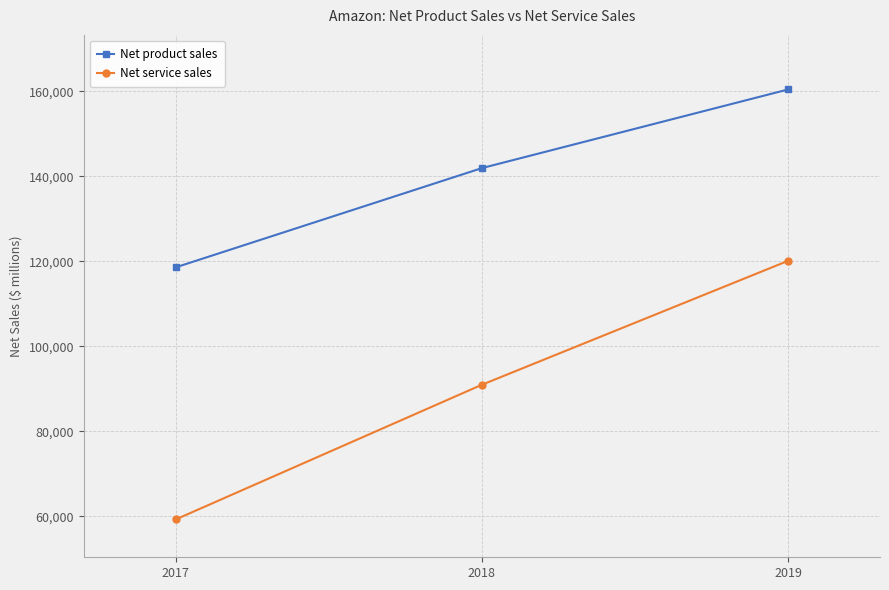

What is the value of the Net product sales point at the 1st from the left?

118573